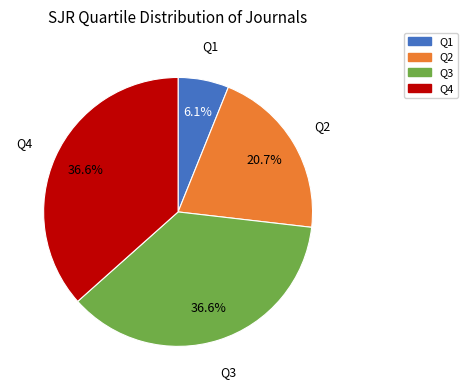

How many slices are in this pie chart?

4